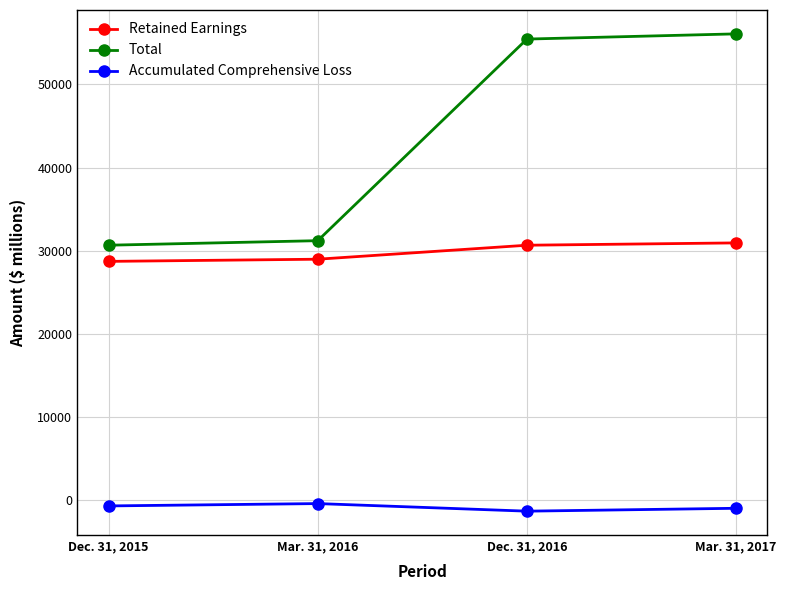

What is the maximum value for Retained Earnings?

30934